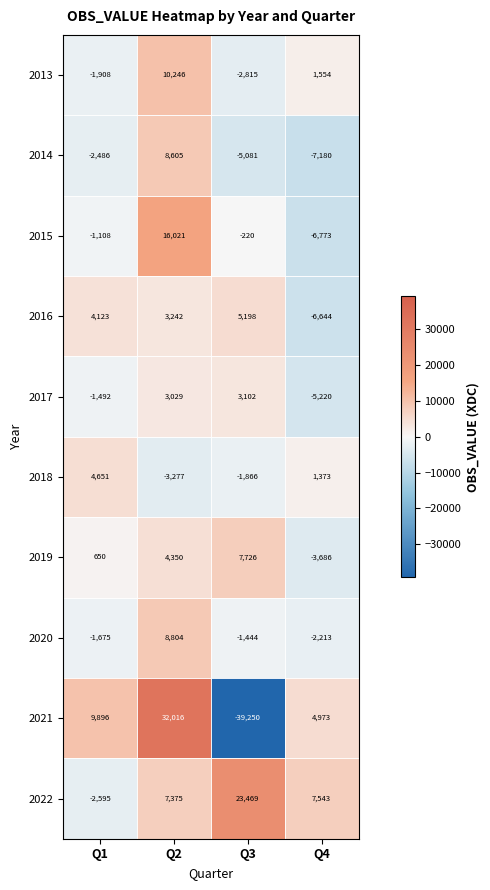

Which series has the widest spread of values?

2021